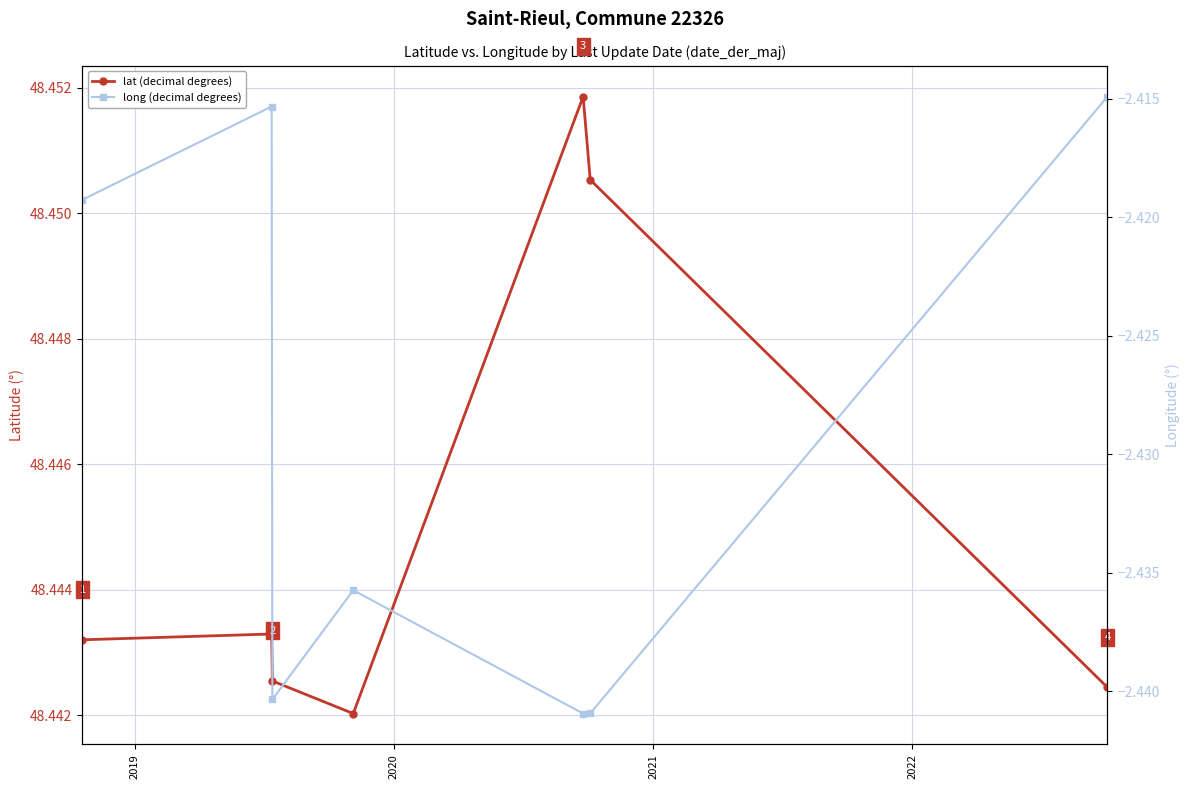

Which series has the widest spread of values?

long (decimal degrees)